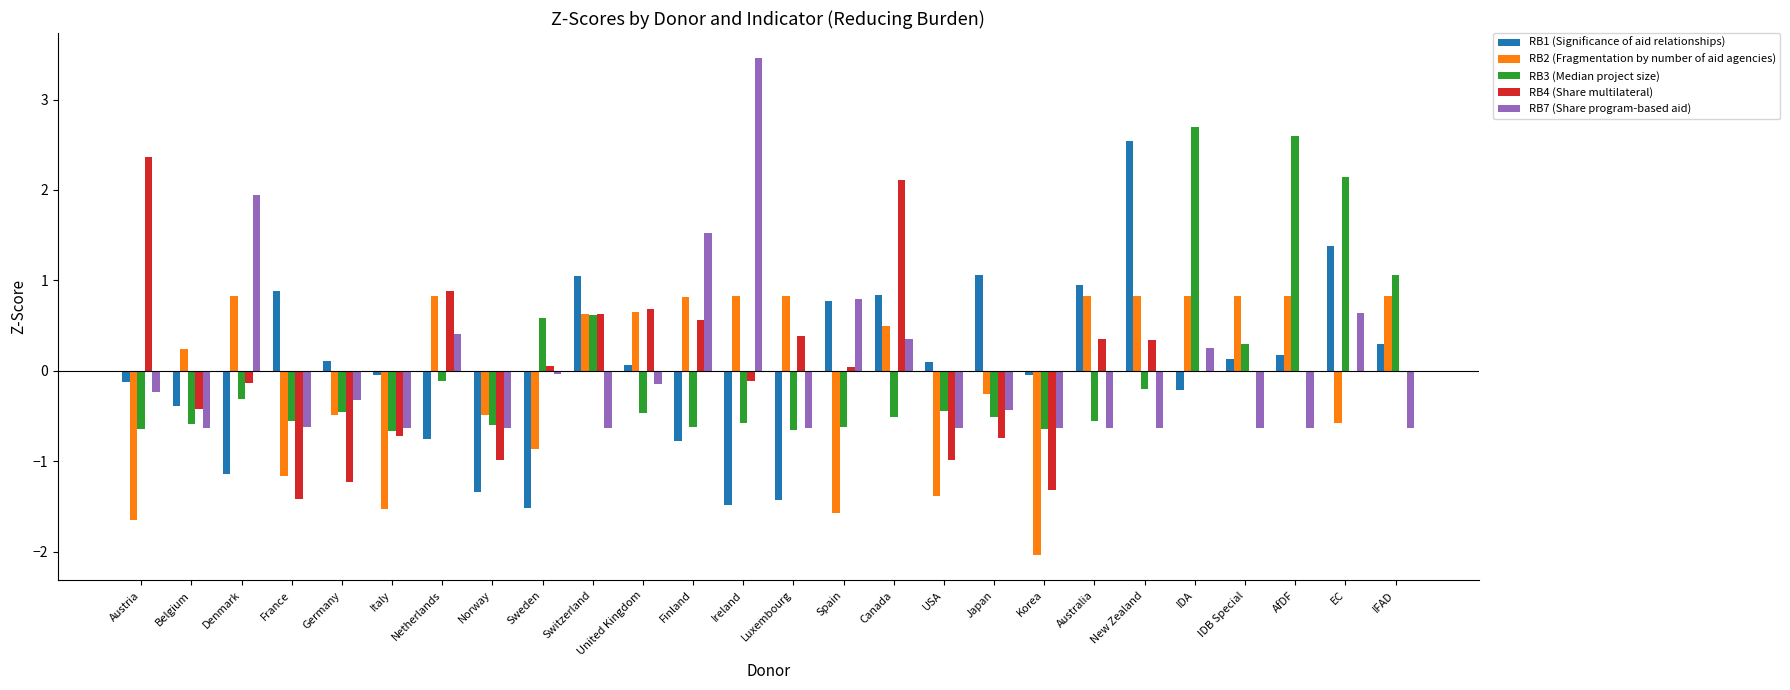

What is the greatest value displayed?

3.5